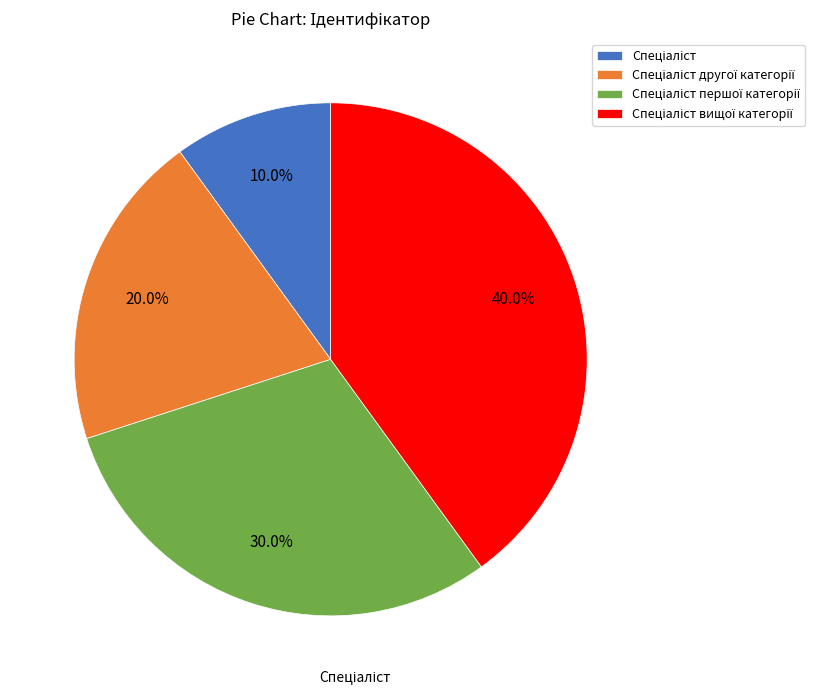

Does any single category account for the majority?

No